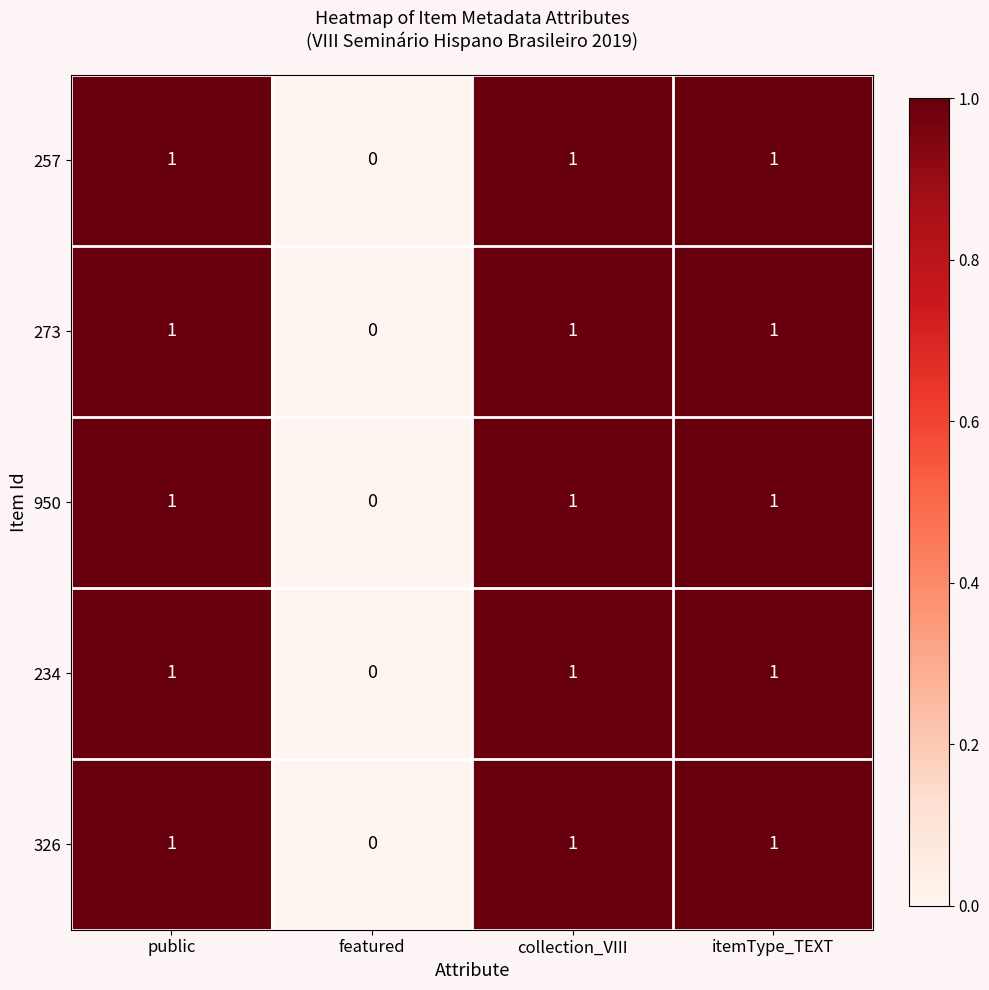

What is the total value across all series at itemType_TEXT?

5